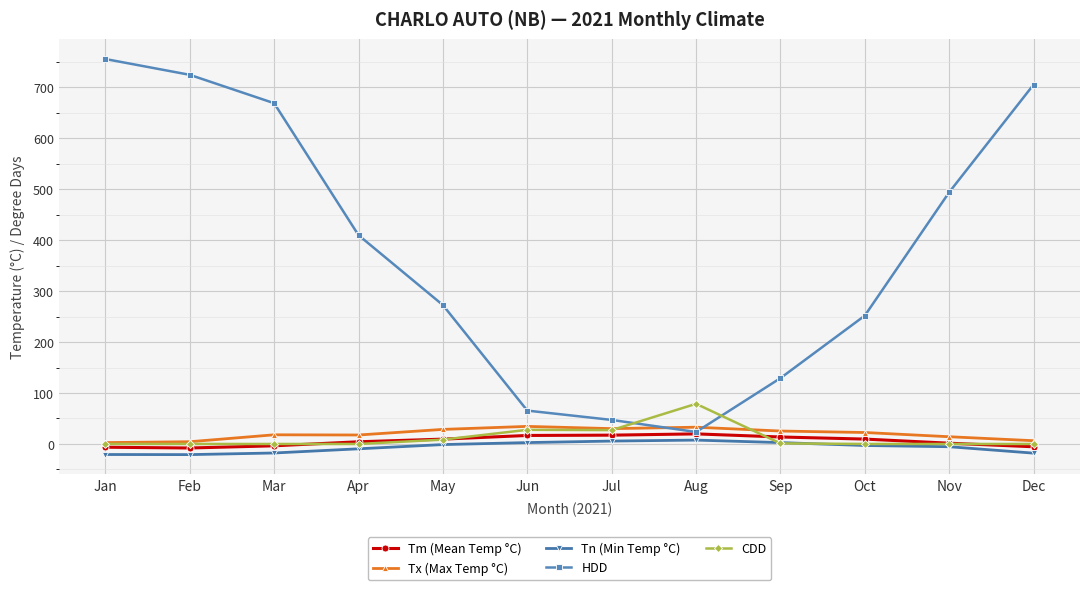

How many lines are shown in the chart?

5